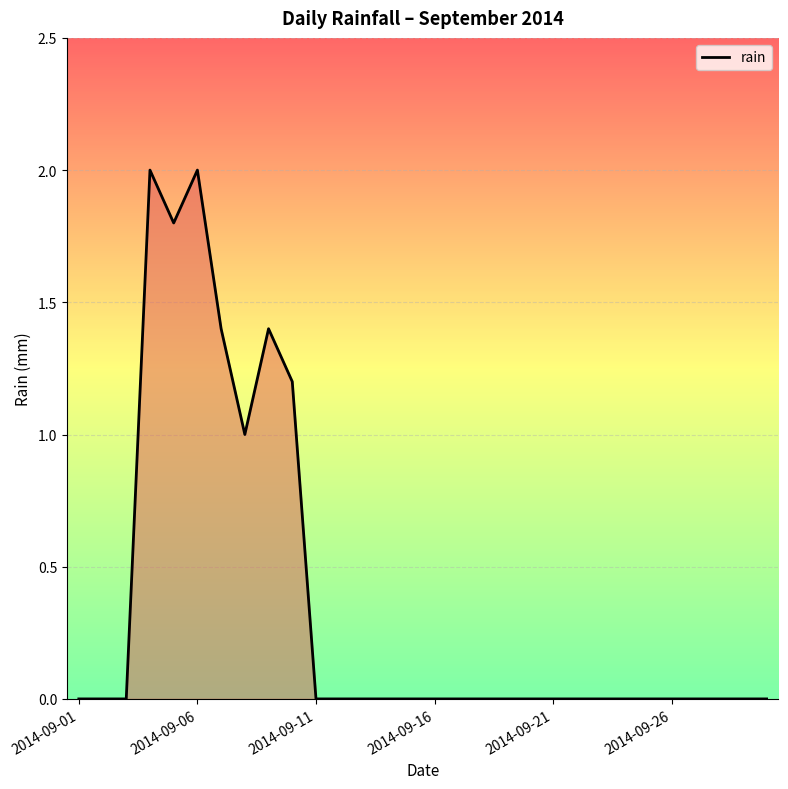

What is the difference between the maximum and minimum values?

2.0